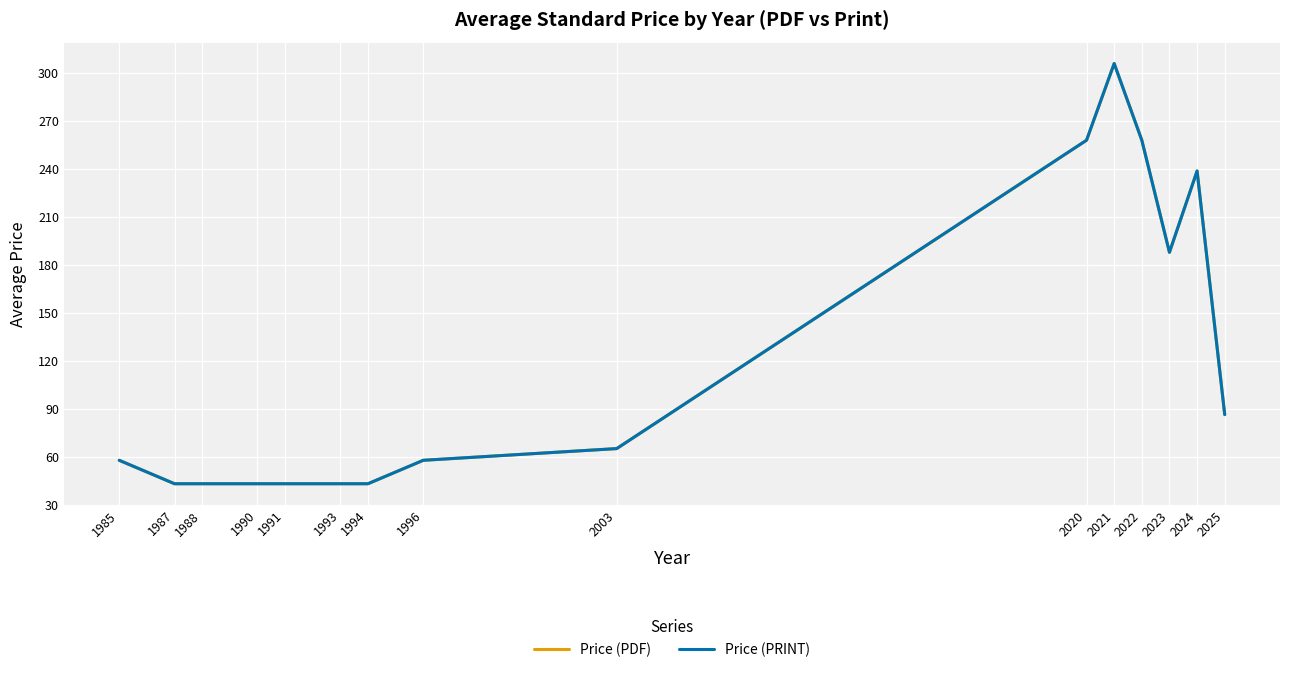

True or false: Price (PDF) and Price (PRINT) cross at least once.

False